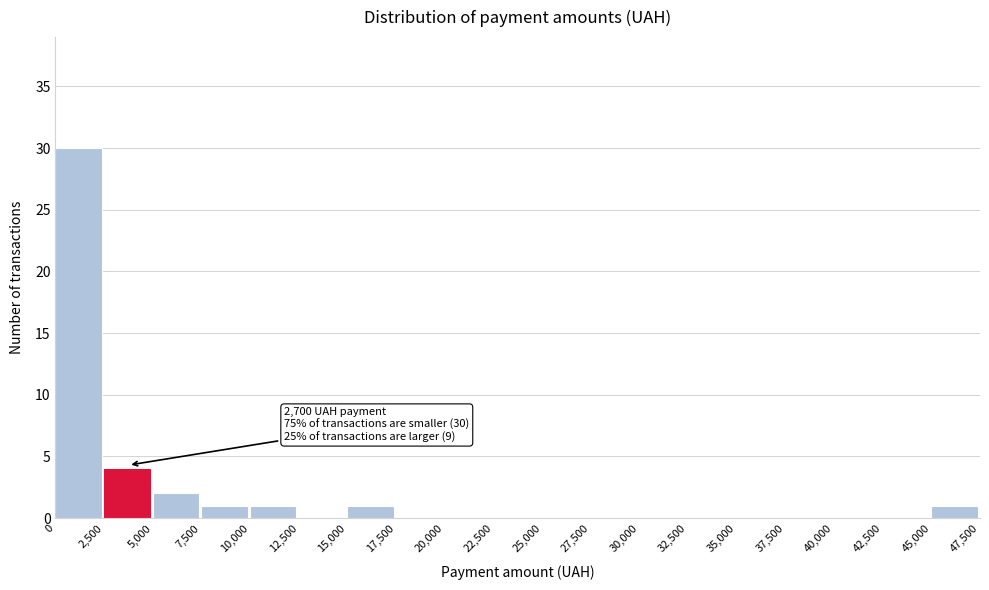

Which range on the x-axis has the tallest bar?

0 to 2,500